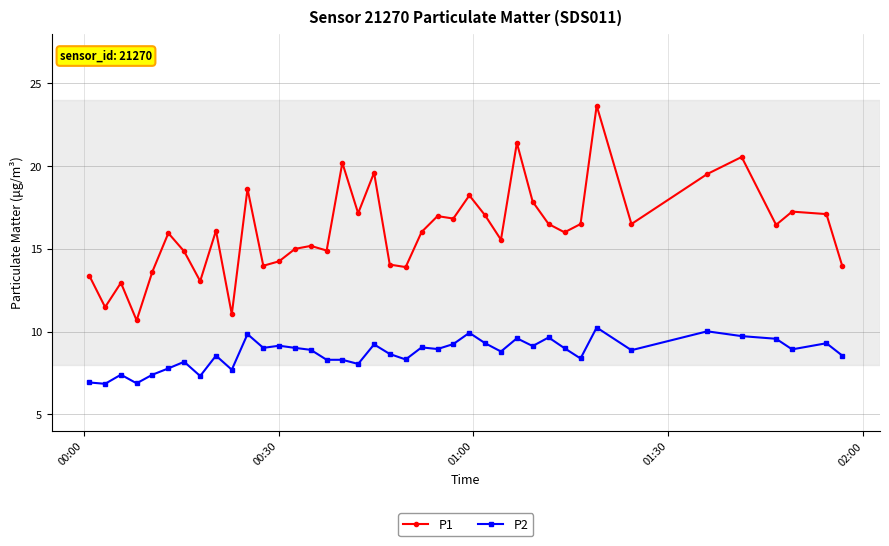

What is the value of the P2 point at the 31st from the left?

9.0